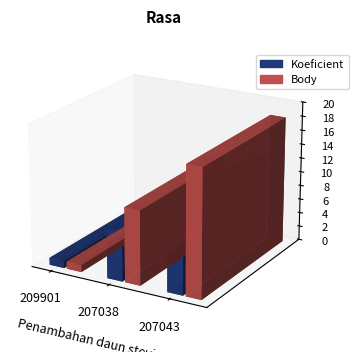

At which label is Body closest to 9?

207038